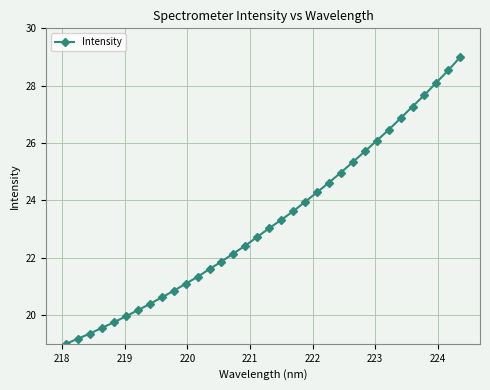

How many values are below 23?

17